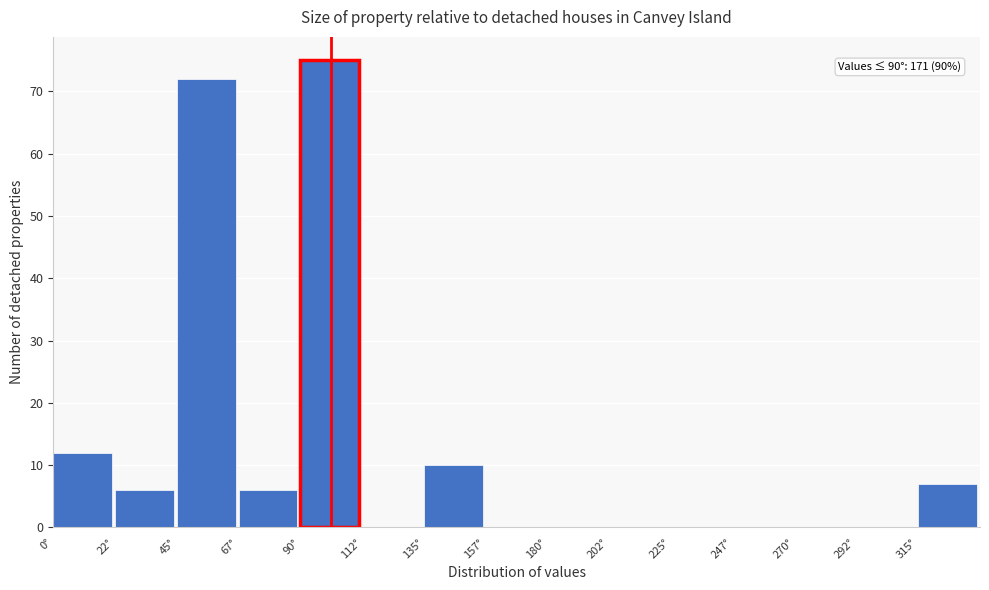

Over which range of the x-axis is the bar tallest?

90.0 to 112.5